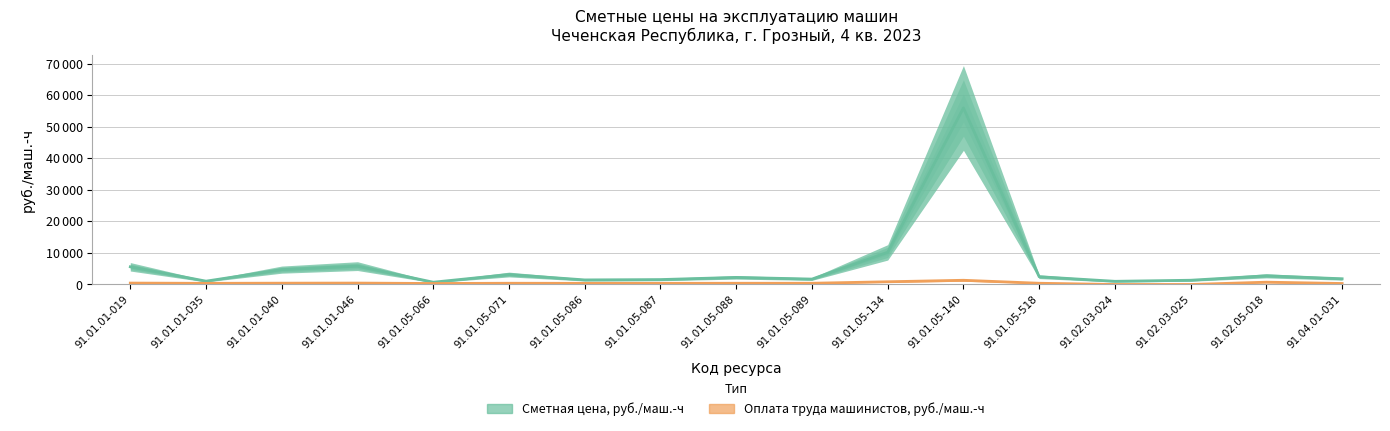

What are all the series names shown in the legend?

Сметная цена, руб./маш.-ч, Оплата труда машинистов, руб./маш.-ч